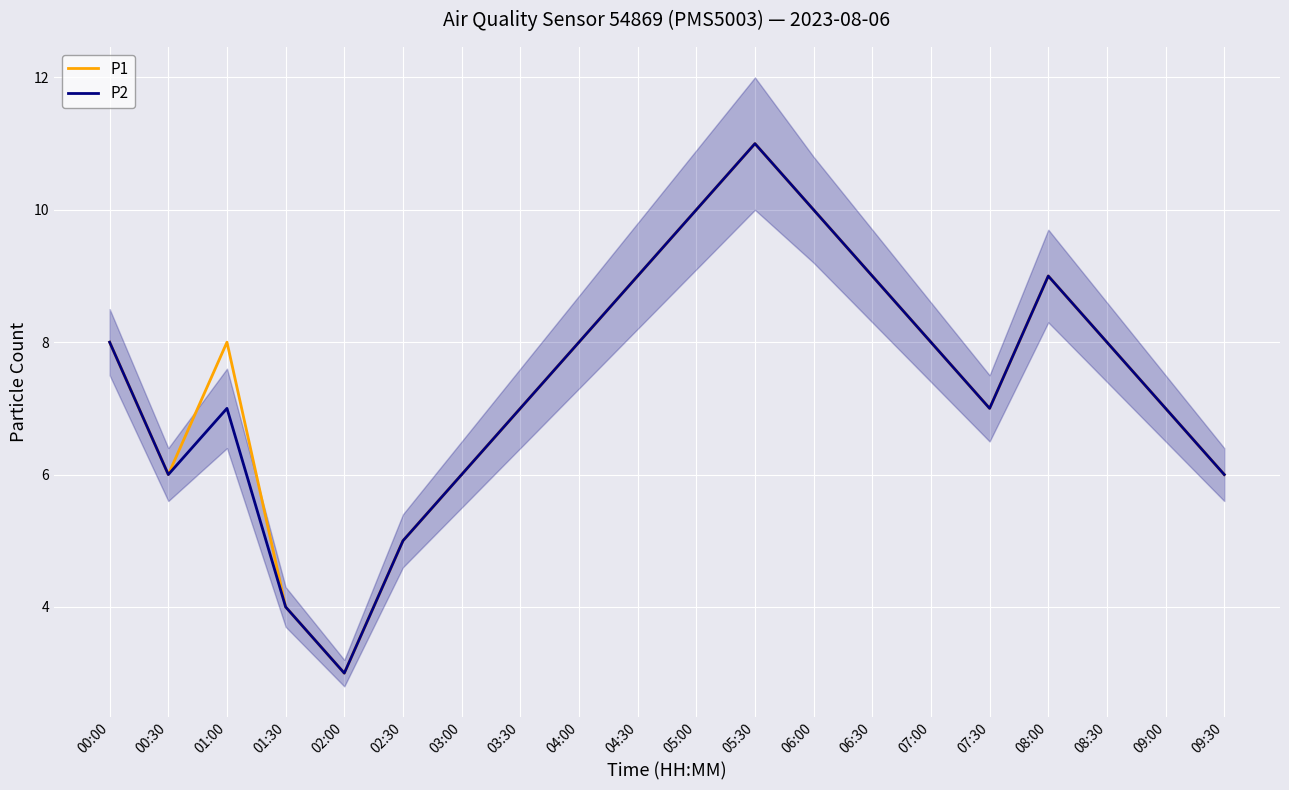

Does the chart display data point markers on the line(s)?

No